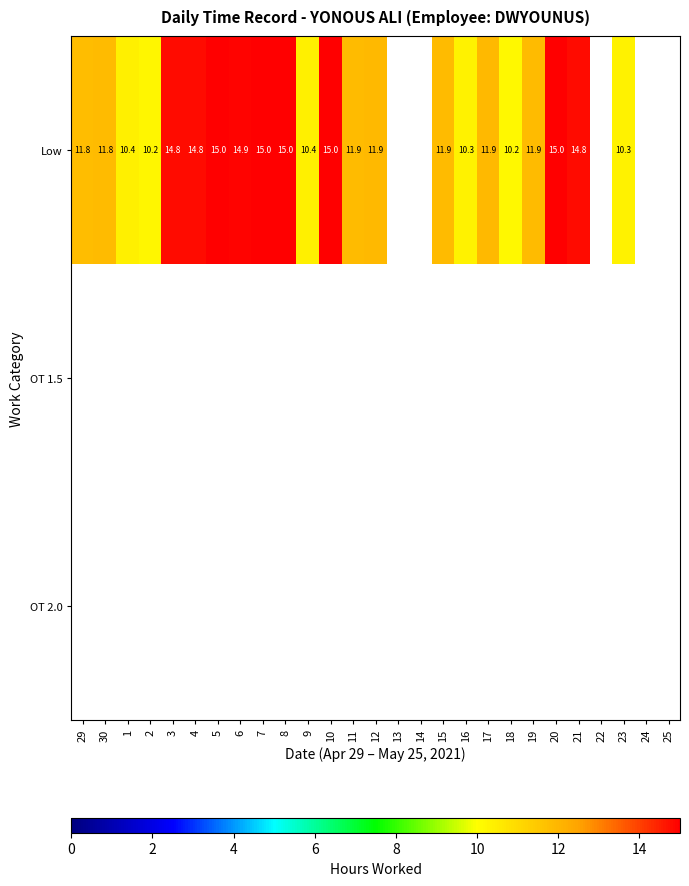

Between 2 and 7, which is larger?

7